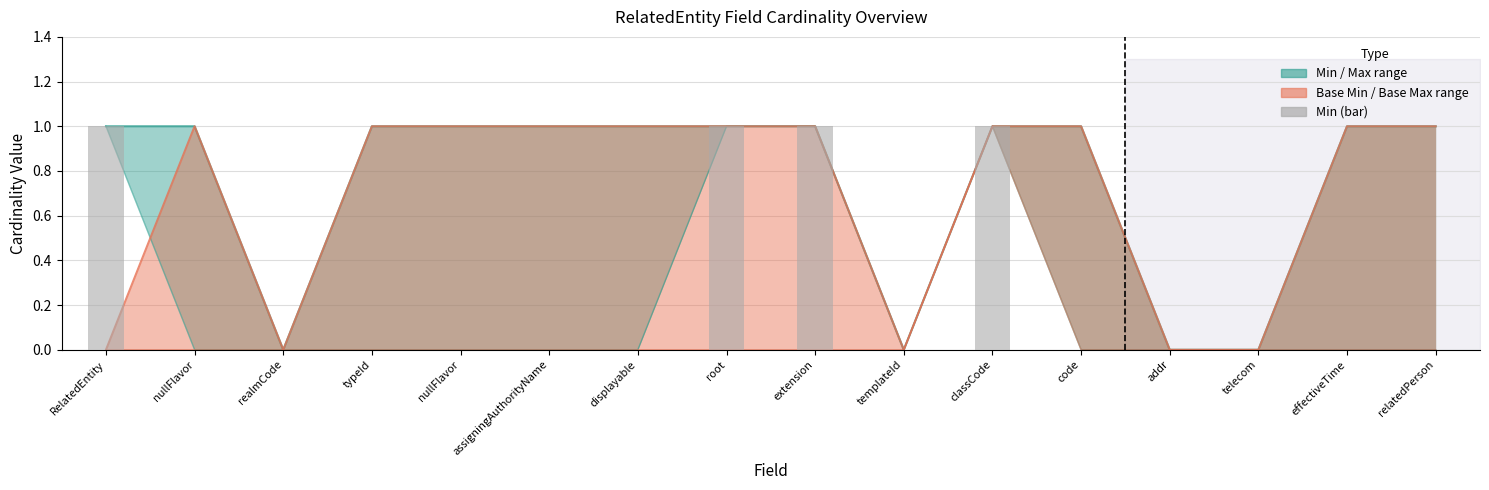

The value at extension is 2. True or false?

False